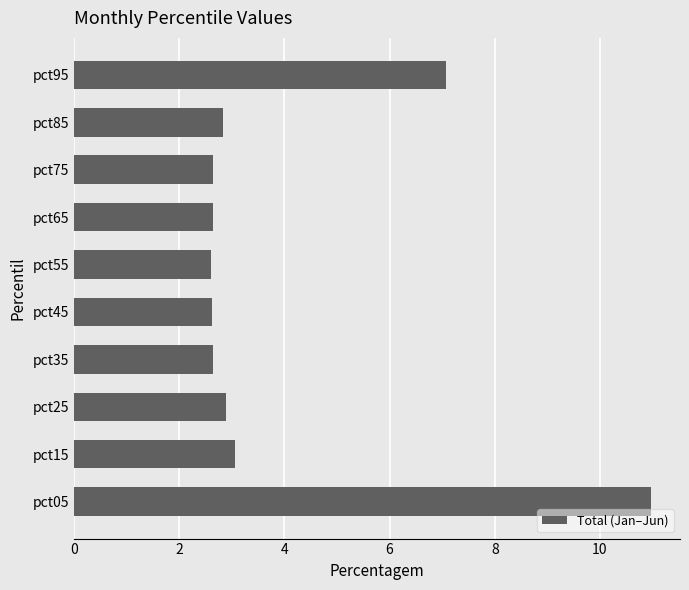

What is the smallest value displayed?

2.6